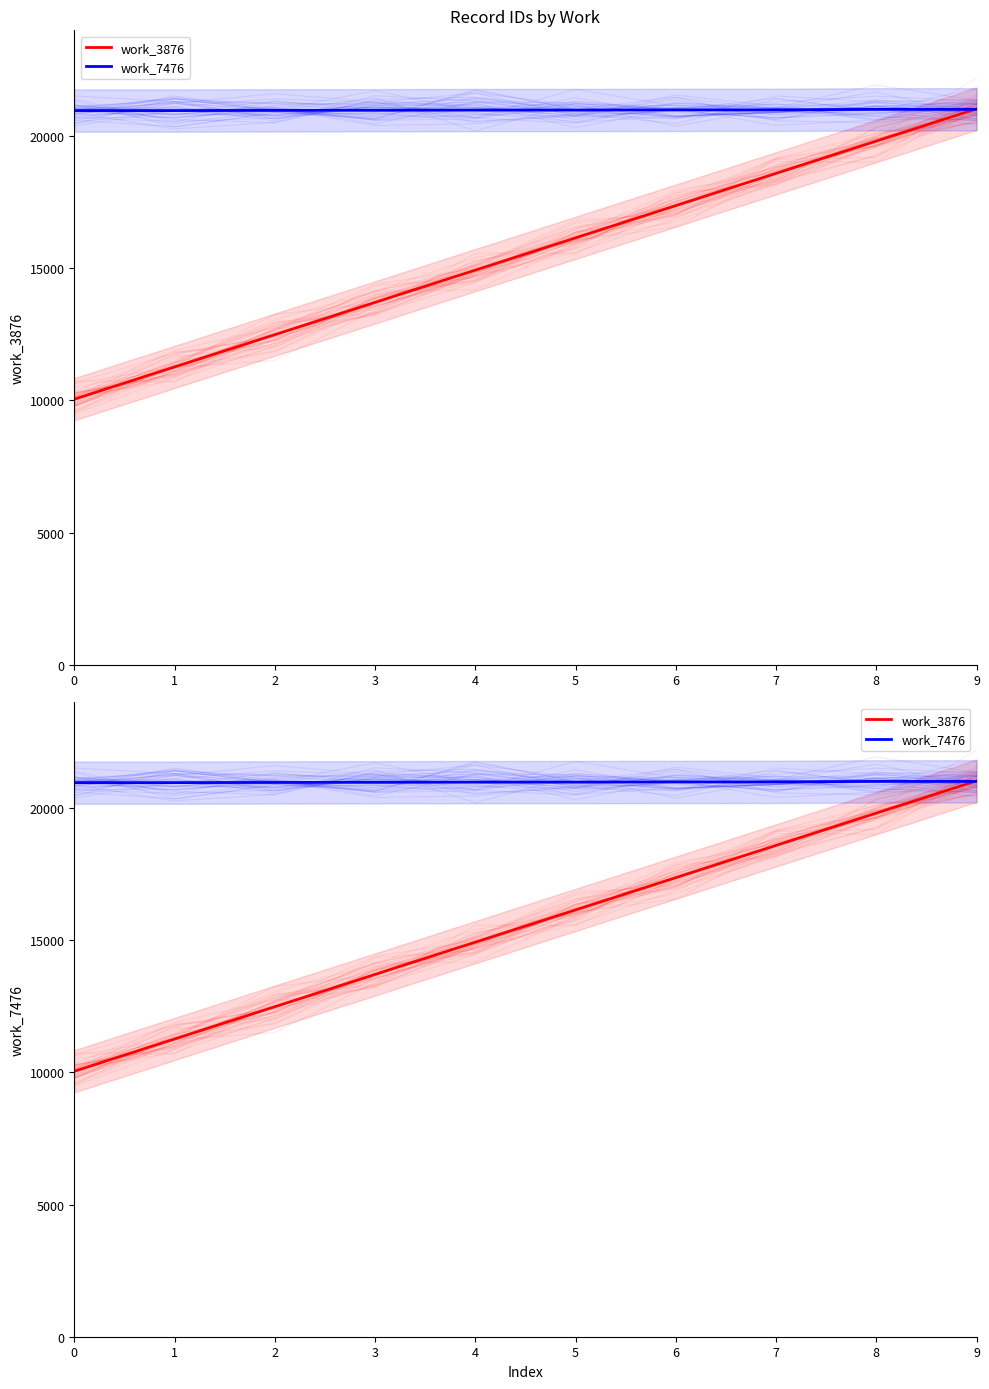

Which series has the largest total across all categories?

work_7476